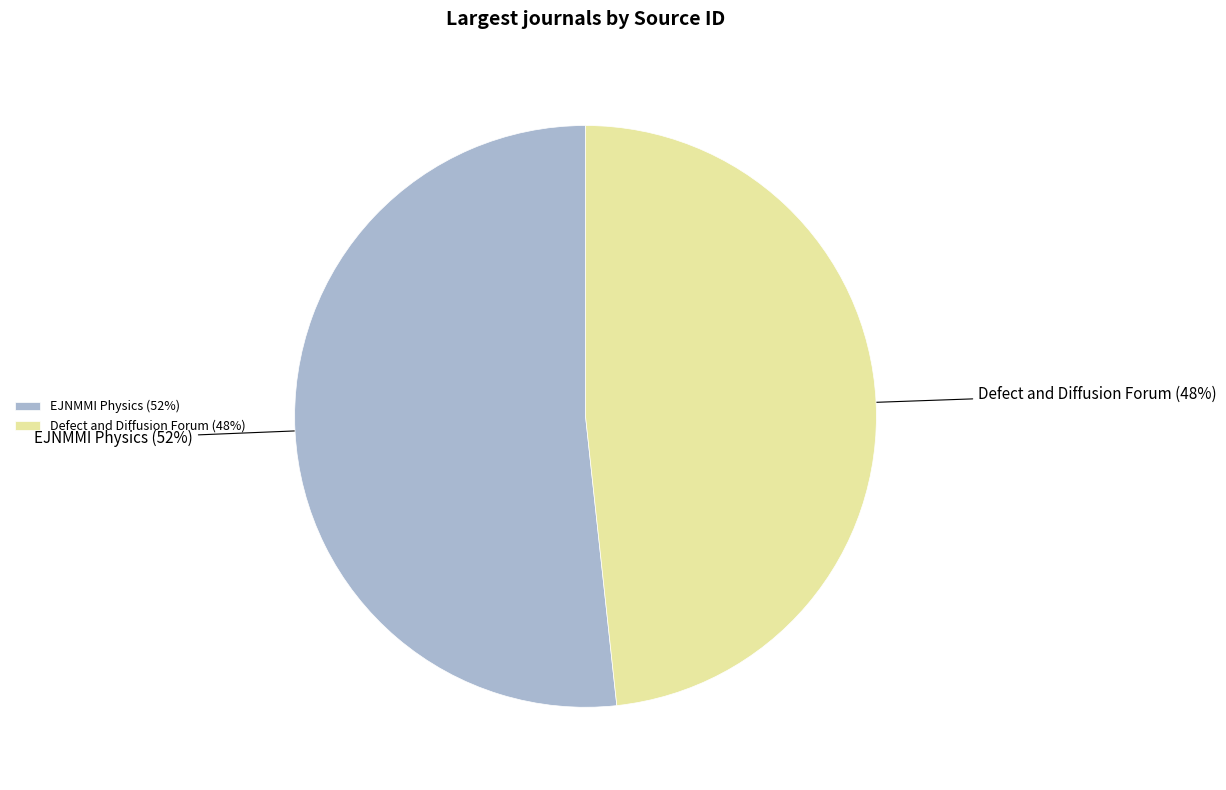

To the nearest percent, what is the average slice percentage?

50%